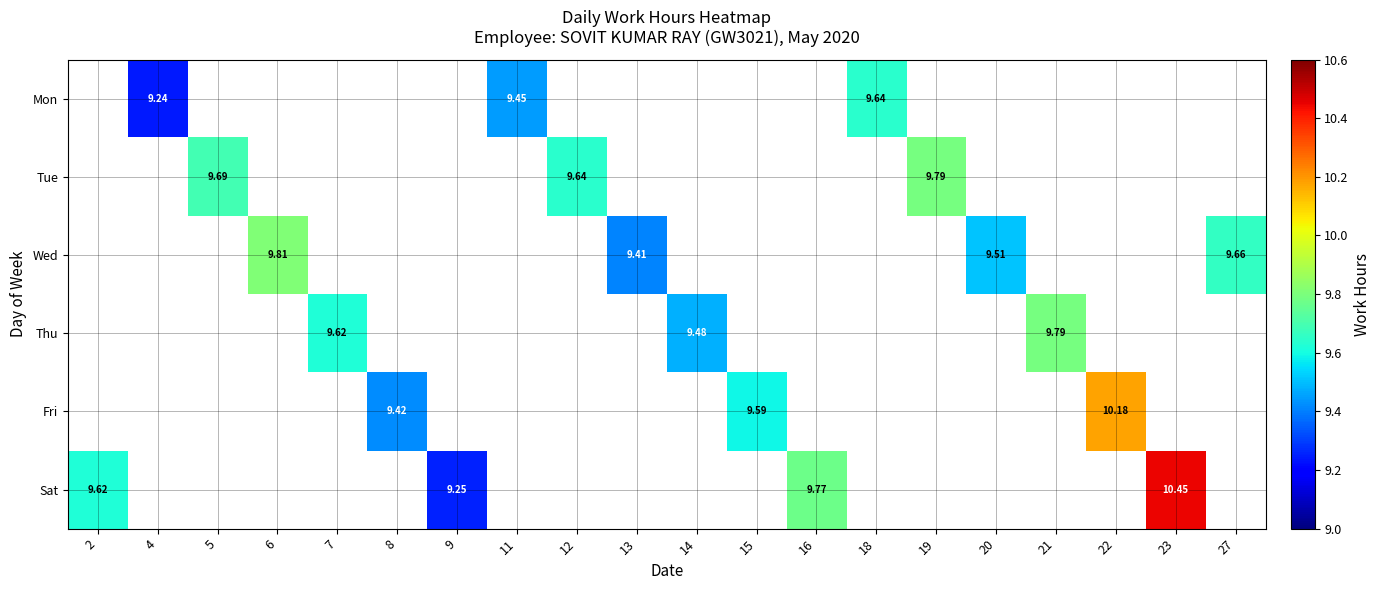

The value of Tue at 19 is 2.1. True or false?

False